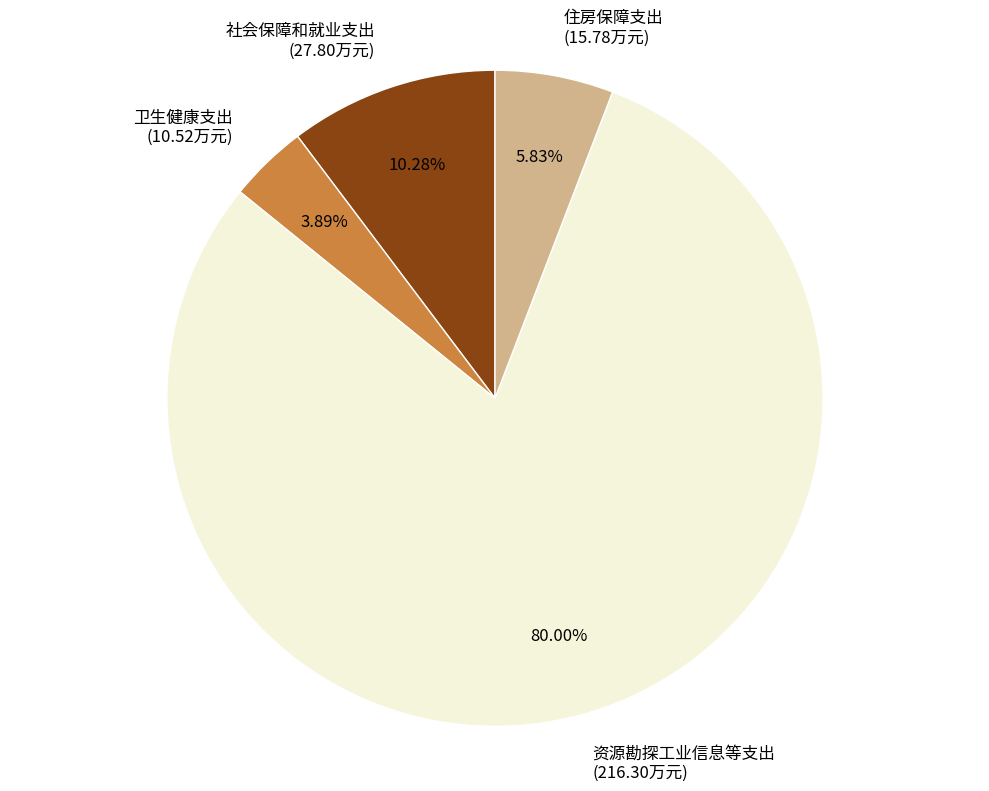

Which slice represents more than half of the pie?

资源勘探工业信息等支出